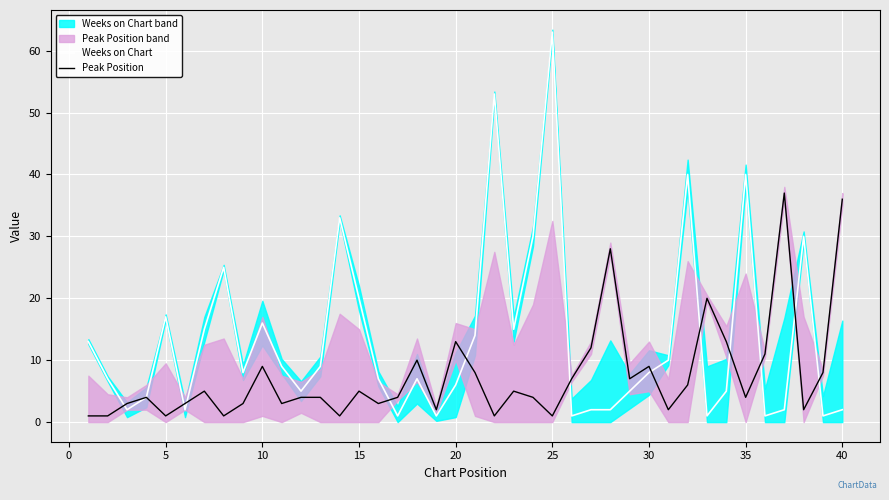

What is the lowest value of the Weeks on Chart series?

1